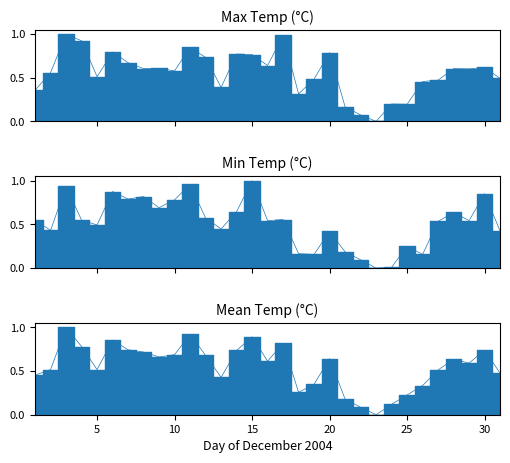

Reading right to left, extract all data points from this chart.

Max Temp (°C): 31=0.5	30=0.6	29=0.6	28=0.6	27=0.5	26=0.5	25=0.2	24=0.2	23=0.0	22=0.1	21=0.2	20=0.8	19=0.5	18=0.3	17=1.0	16=0.6	15=0.8	14=0.8	13=0.4	12=0.7	11=0.8	10=0.6	09=0.6	08=0.6	07=0.7	06=0.8	05=0.5	04=0.9	03=1.0	02=0.6	01=0.4
Min Temp (°C): 31=0.4	30=0.9	29=0.5	28=0.6	27=0.5	26=0.2	25=0.3	24=0.0	23=0.0	22=0.1	21=0.2	20=0.4	19=0.2	18=0.2	17=0.6	16=0.5	15=1.0	14=0.6	13=0.4	12=0.6	11=1.0	10=0.8	09=0.7	08=0.8	07=0.8	06=0.9	05=0.5	04=0.5	03=0.9	02=0.4	01=0.5
Mean Temp (°C): 31=0.5	30=0.7	29=0.6	28=0.6	27=0.5	26=0.3	25=0.2	24=0.1	23=0.0	22=0.1	21=0.2	20=0.6	19=0.3	18=0.3	17=0.8	16=0.6	15=0.9	14=0.7	13=0.4	12=0.7	11=0.9	10=0.7	09=0.7	08=0.7	07=0.7	06=0.9	05=0.5	04=0.8	03=1.0	02=0.5	01=0.5